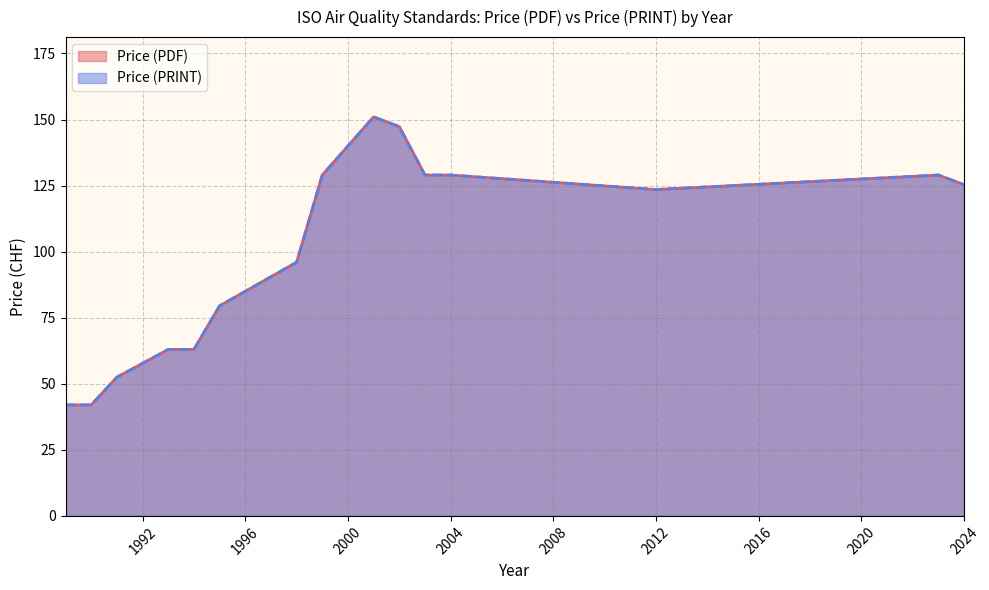

List the series in order of their peak value, highest first.

Price (PDF), Price (PRINT)